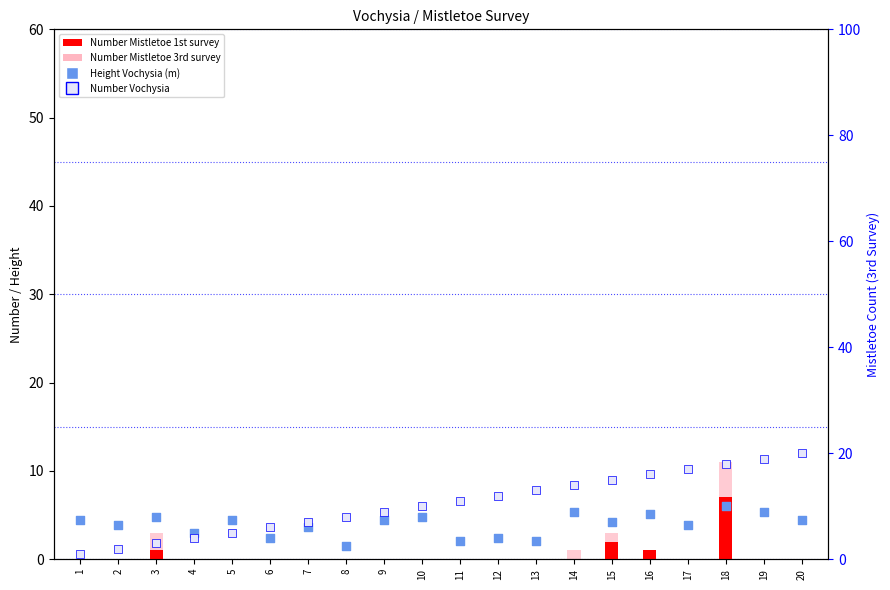

At which category is the sum across all series the highest?

18